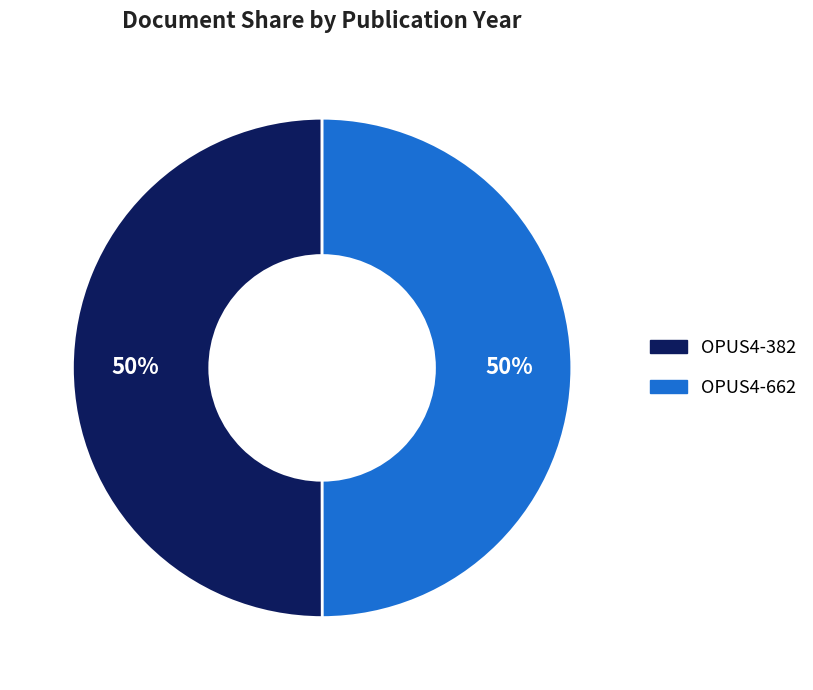

Count the number of slices in the pie.

2